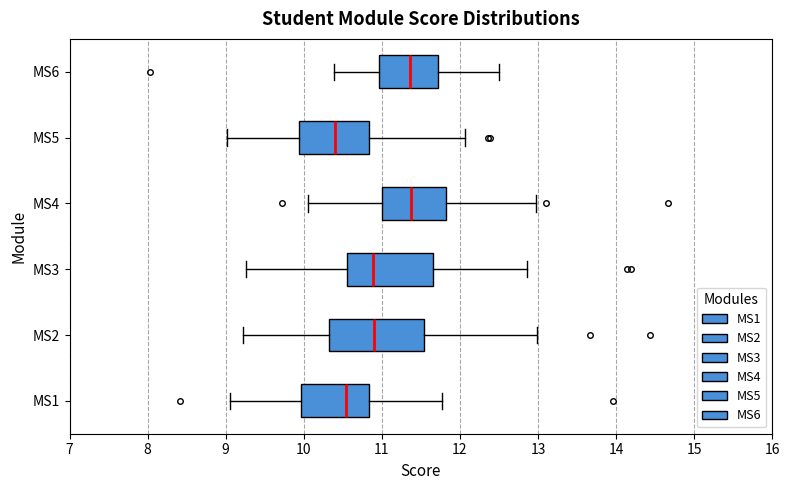

Reading bottom to top, read every box against the x-axis: the position of its median line, the range the box covers, and the ends of its whiskers. The values are not printed on the chart, so give them approximately, as read against the axis.

MS1: median 10.5, box 10.0 to 10.8, whiskers 9.1 to 11.8
MS2: median 10.9, box 10.3 to 11.5, whiskers 9.2 to 13.0
MS3: median 10.9, box 10.6 to 11.7, whiskers 9.3 to 12.9
MS4: median 11.4, box 11.0 to 11.8, whiskers 10.1 to 13.0
MS5: median 10.4, box 9.9 to 10.8, whiskers 9.0 to 12.1
MS6: median 11.4, box 11.0 to 11.7, whiskers 10.4 to 12.5